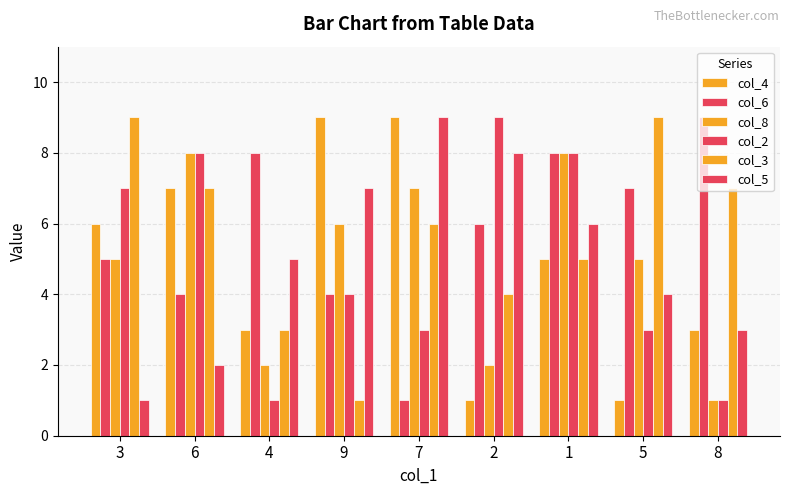

How many values in the col_5 series are below 5?

4